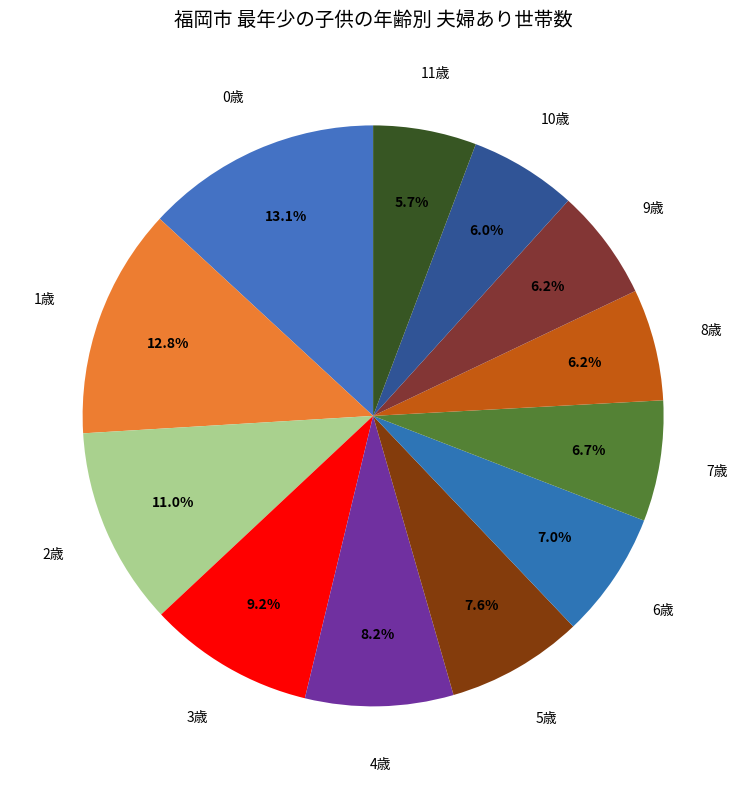

Combined, do 1歳 and 8歳 account for over 50%?

No